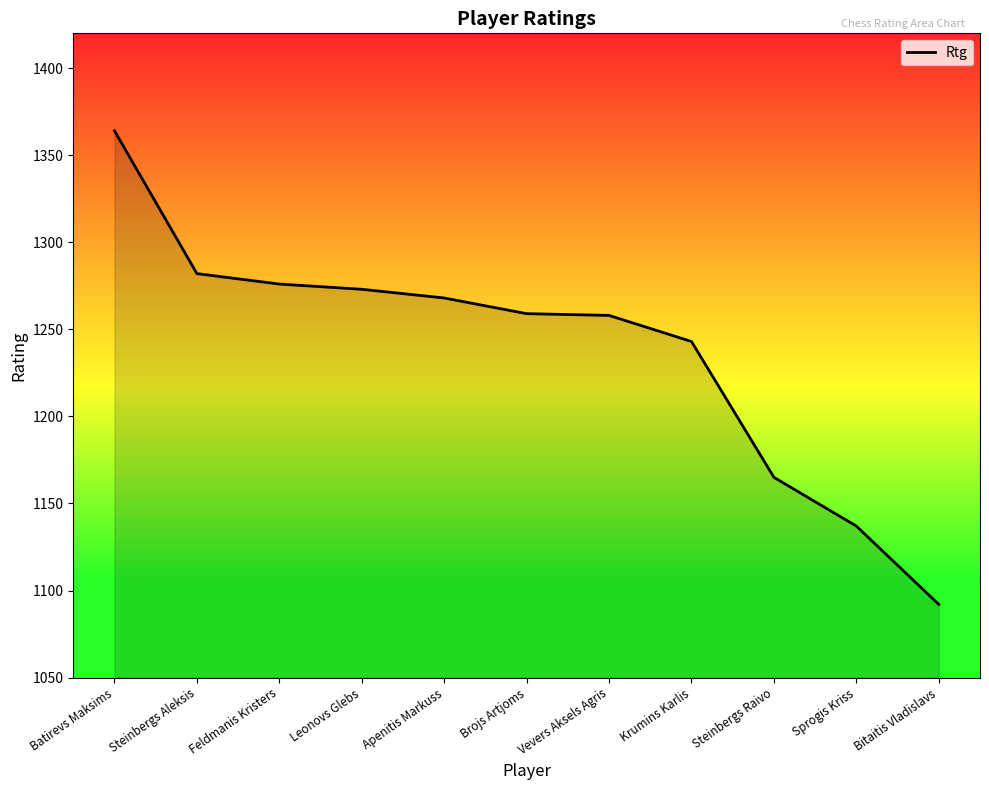

Which has a higher value, Steinbergs Raivo or Steinbergs Aleksis?

Steinbergs Aleksis